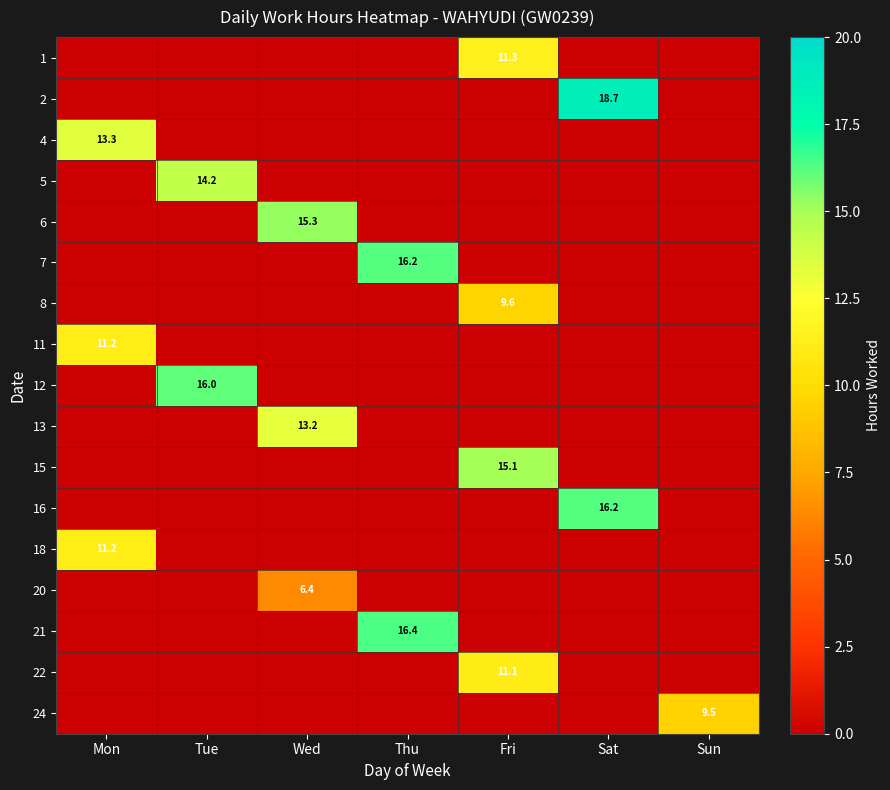

The 12 series shows 6.4 at Mon. True or false?

False